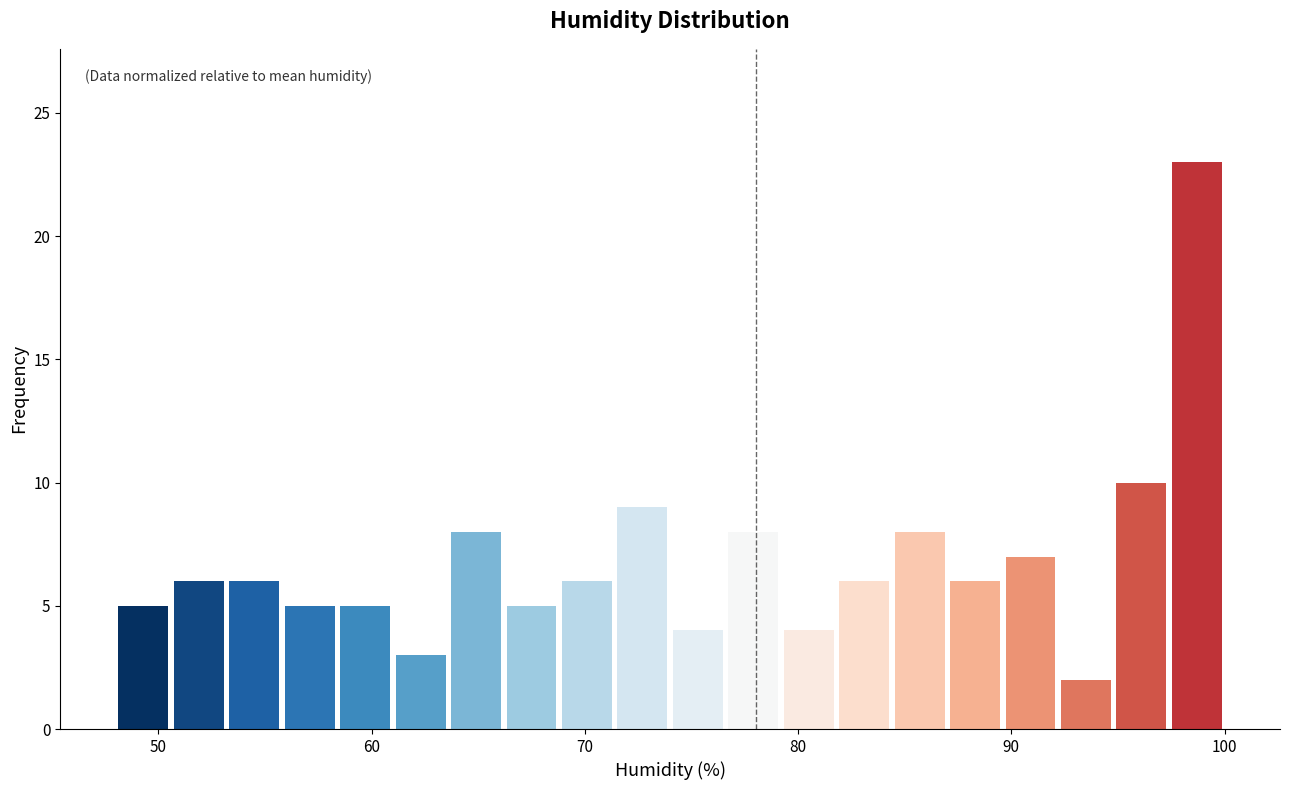

Around what value on the x-axis is the tallest bar? Give the approximate position of its centre, as read against the axis.

99